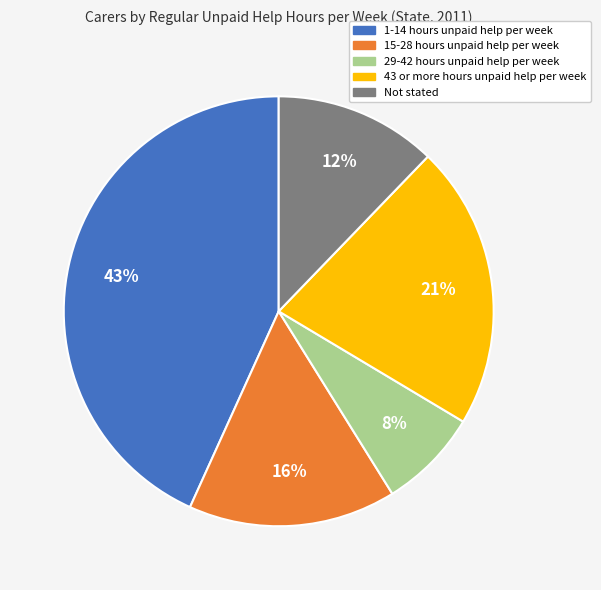

Is there a majority slice in this chart?

No